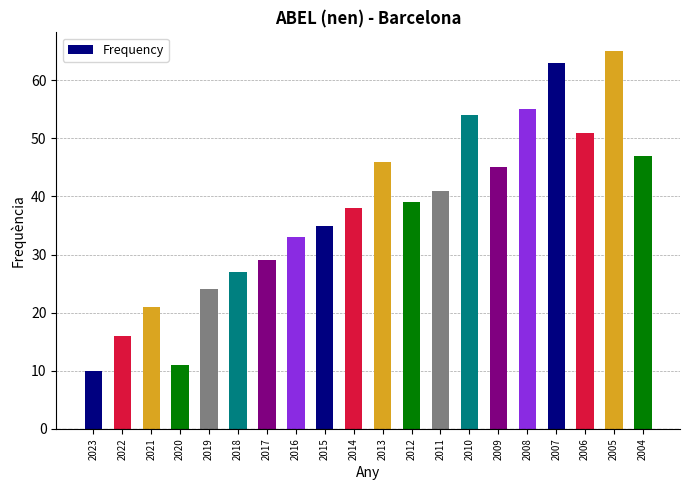

Rank the categories by value from lowest to highest.

2023, 2020, 2022, 2021, 2019, 2018, 2017, 2016, 2015, 2014, 2012, 2011, 2009, 2013, 2004, 2006, 2010, 2008, 2007, 2005